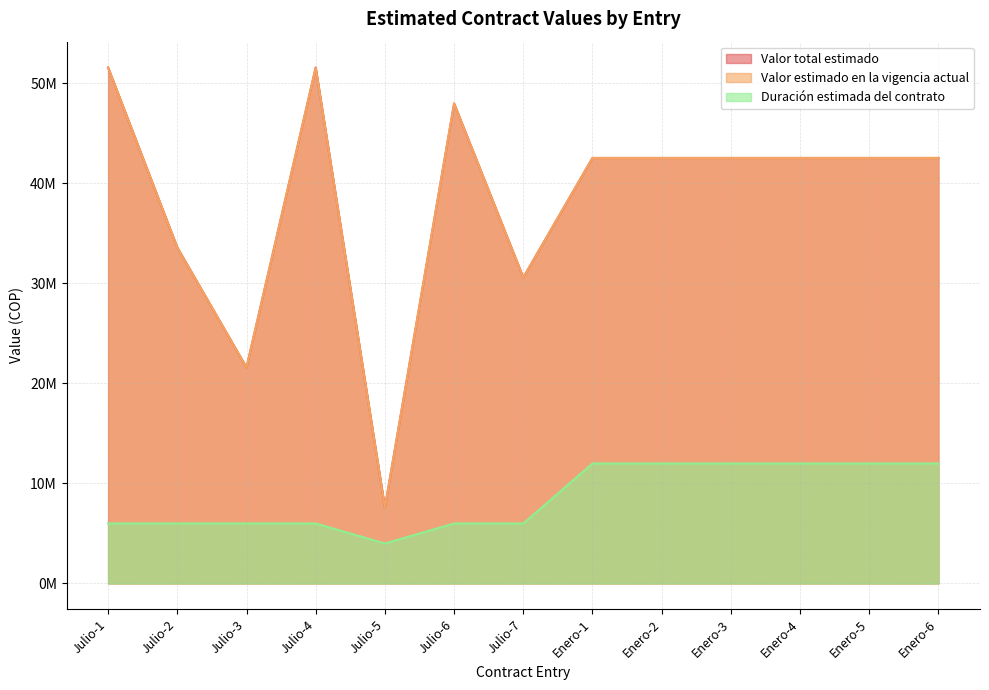

At Enero-2, list the series in order from largest to smallest.

Valor total estimado, Valor estimado en la vigencia actual, Duración estimada del contrato